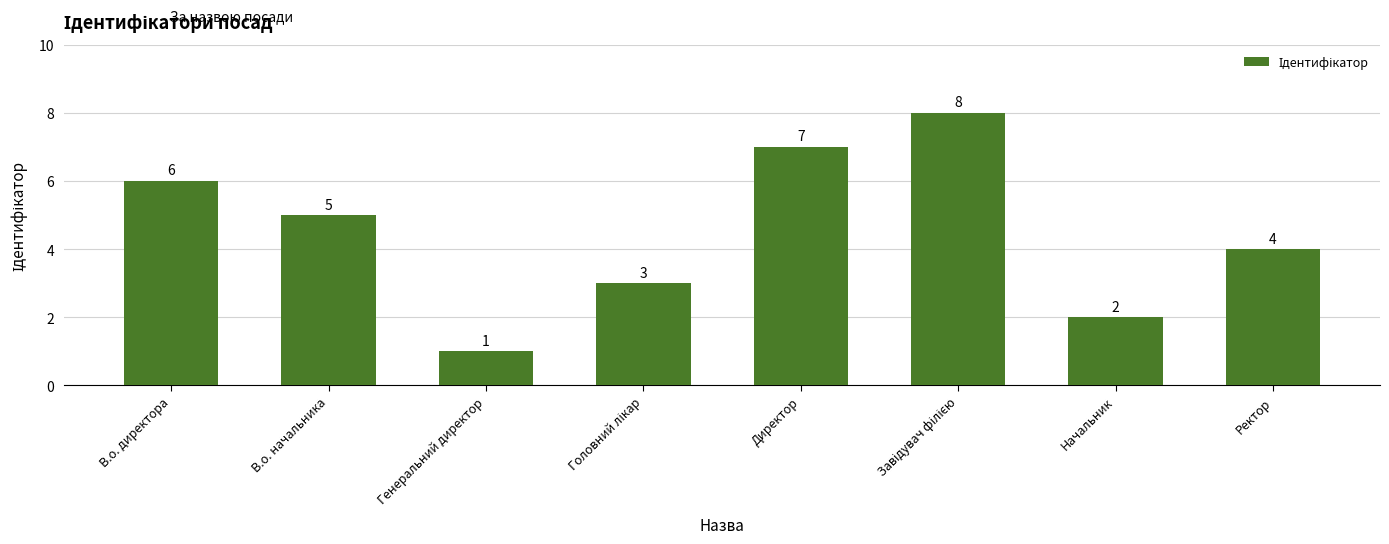

Which category has the lowest value across all series?

Генеральний директор